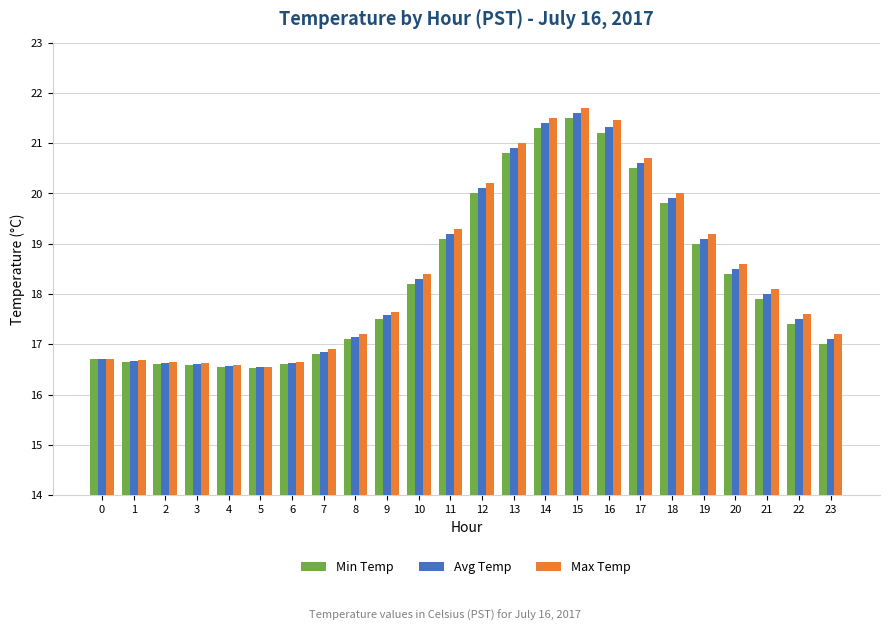

What is the difference between the maximum and minimum values in the Min Temp series?

5.0